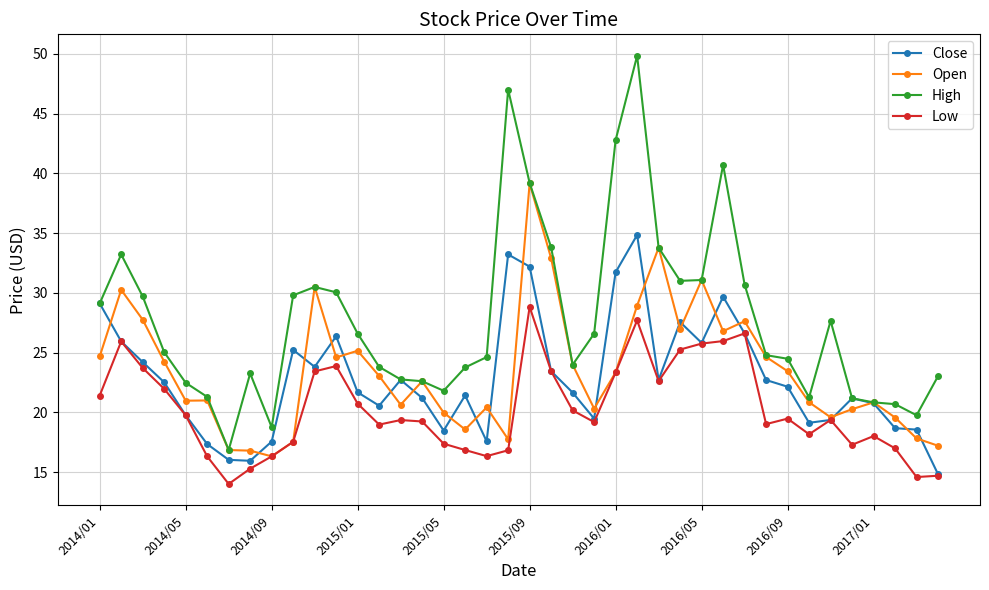

True or false: Low and High intersect in this chart.

False